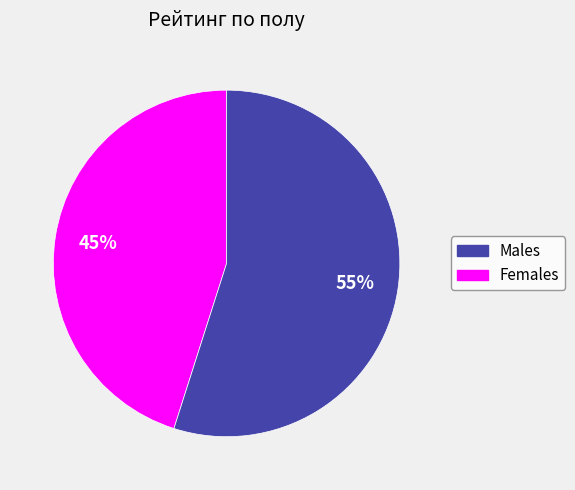

Is there a majority slice in this chart?

Yes